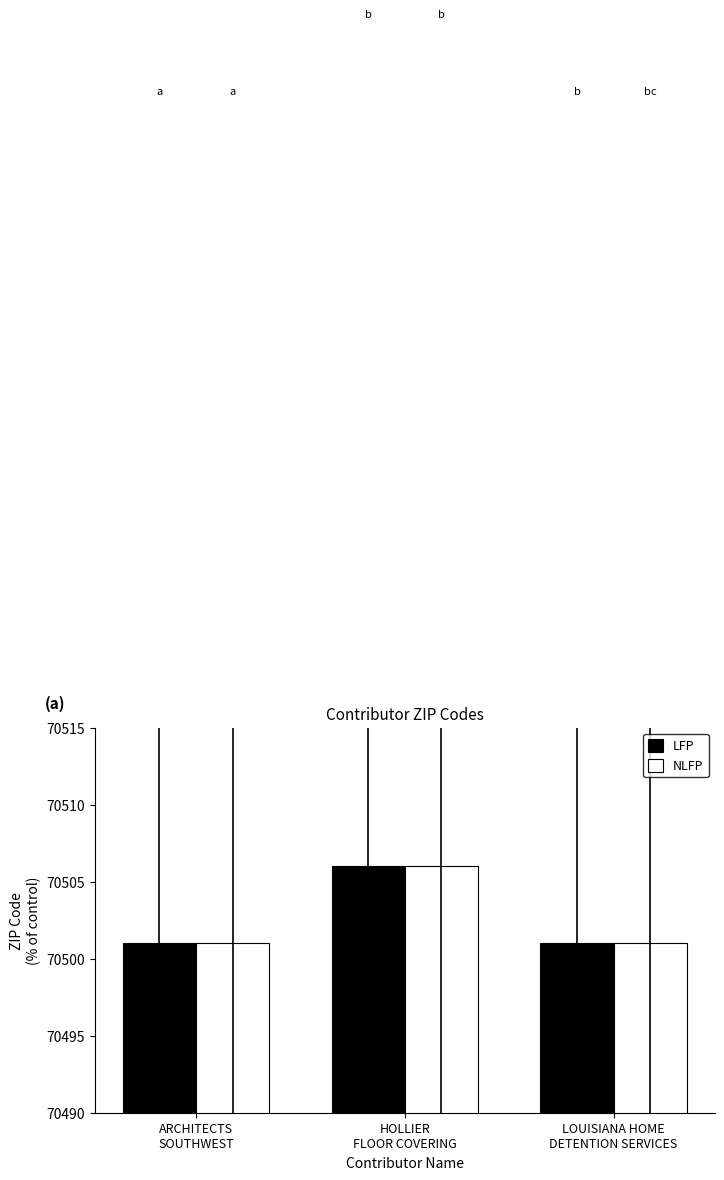

The LFP series shows 40381 at ARCHITECTS
SOUTHWEST. True or false?

False